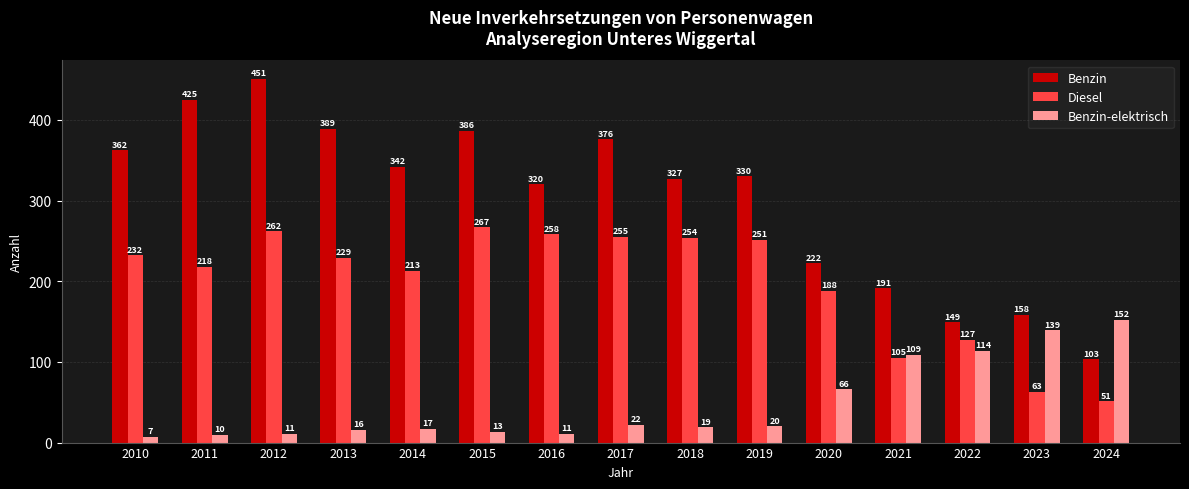

What are all the series names shown in the legend?

Benzin, Diesel, Benzin-elektrisch